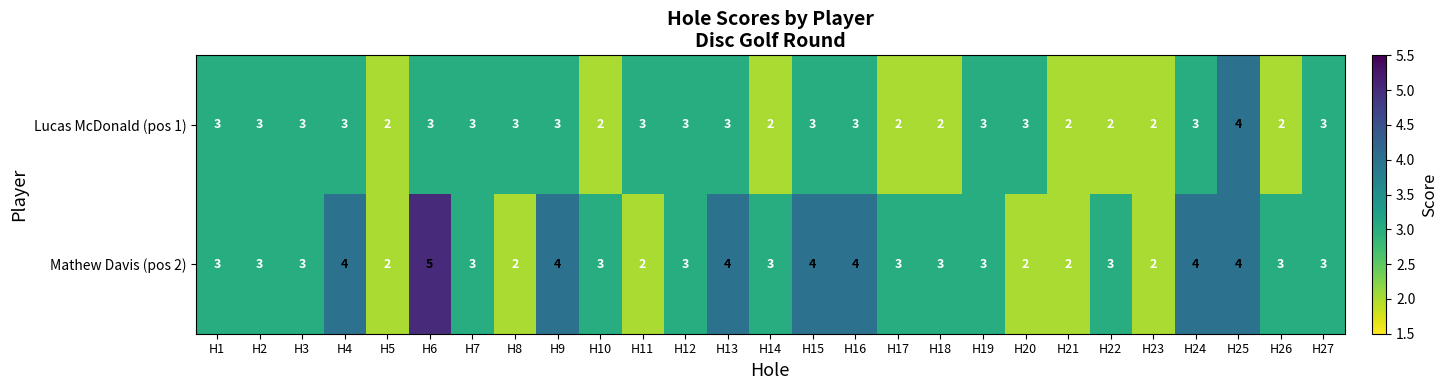

What is the approximate value of Lucas McDonald (pos 1) at H12?

3